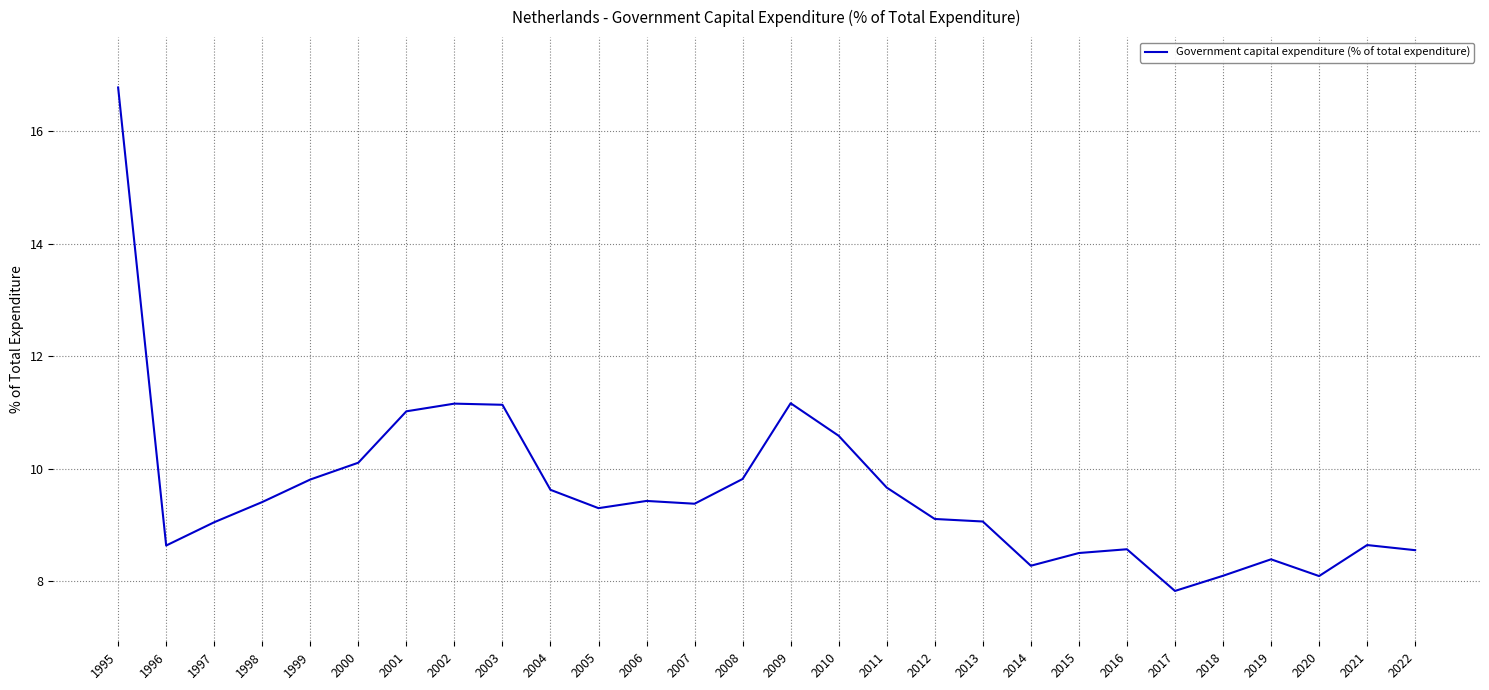

What is the minimum value shown in the chart?

7.8